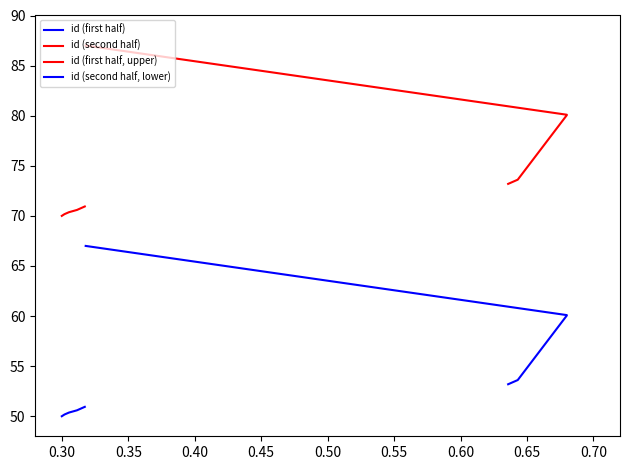

Reading left to right, what are all the values shown in this chart?

id (first half): 50.0	50.2	50.4	50.6	50.9
id (second half): 73.2	73.6	80.1	80.1	87.0
id (first half, upper): 70.0	70.2	70.4	70.6	70.9
id (second half, lower): 53.2	53.6	60.1	60.1	67.0